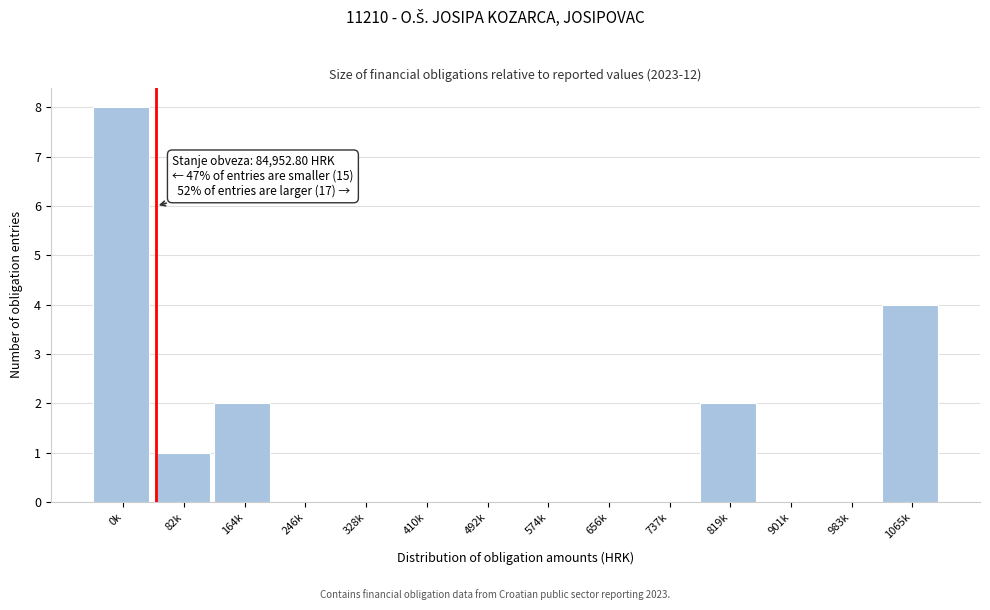

Reading left to right, list all the values displayed in this chart.

0k=8	82k=1	164k=2	246k=0	328k=0	410k=0	492k=0	574k=0	656k=0	737k=0	819k=2	901k=0	983k=0	1065k=4